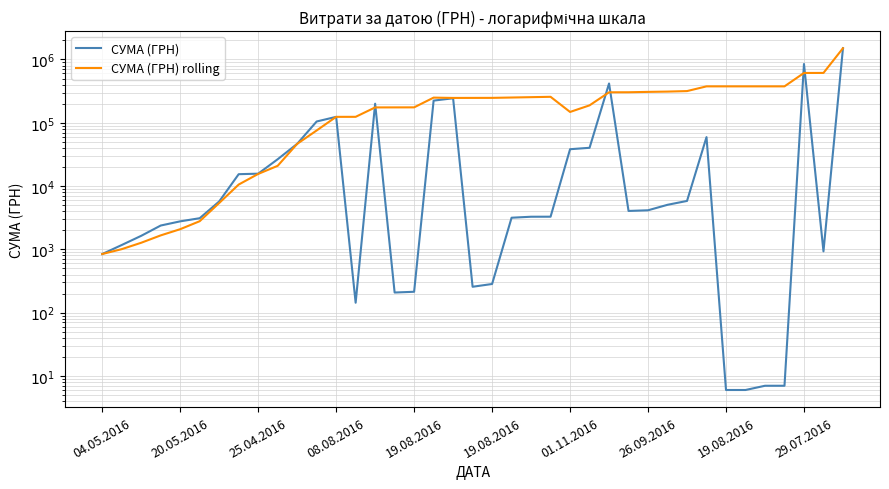

Between which two adjacent categories do СУМА (ГРН) rolling and СУМА (ГРН) first intersect?

13 and 14